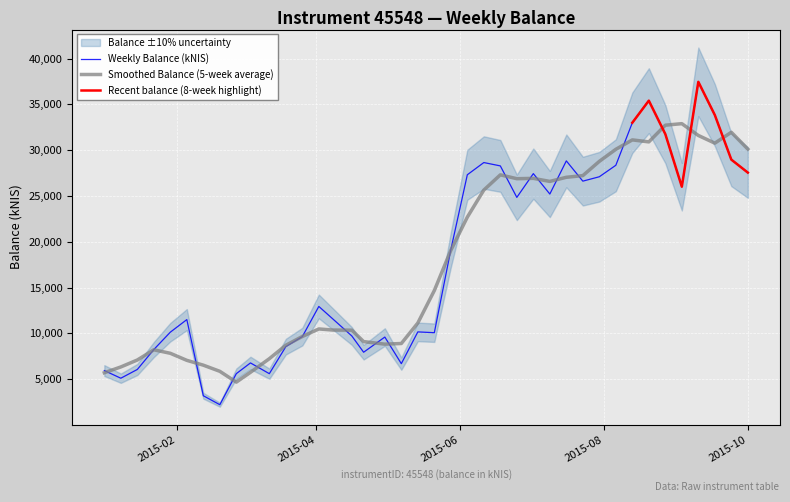

Rank the categories by value from lowest to highest.

2015-02-19, 2015-02-12, 2015-01-08, 2015-03-12, 2015-02-26, 2015-01-01, 2015-01-15, 2015-05-07, 2015-03-04, 2015-04-21, 2015-01-22, 2015-03-19, 2015-04-30, 2015-03-26, 2015-04-16, 2015-05-21, 2015-01-29, 2015-05-14, 2015-02-05, 2015-04-08, 2015-04-02, 2015-05-28, 2015-06-25, 2015-07-09, 2015-09-03, 2015-07-23, 2015-07-30, 2015-06-04, 2015-07-02, 2015-10-01, 2015-06-18, 2015-08-06, 2015-06-11, 2015-07-16, 2015-09-24, 2015-08-27, 2015-08-13, 2015-09-17, 2015-08-20, 2015-09-10